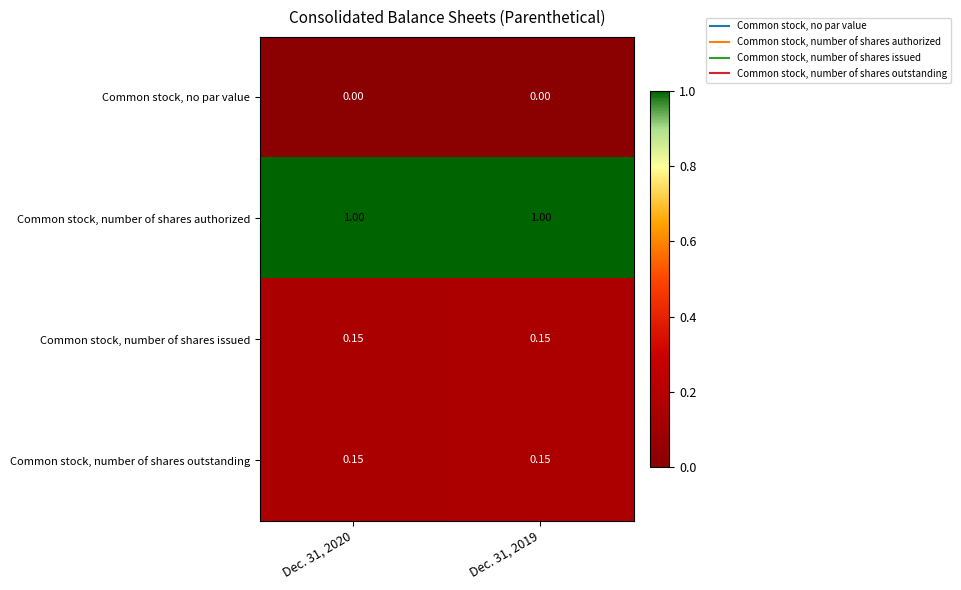

Is the value of Common stock, number of shares outstanding at Dec. 31, 2019 greater than the value of Common stock, number of shares authorized at Dec. 31, 2020?

No